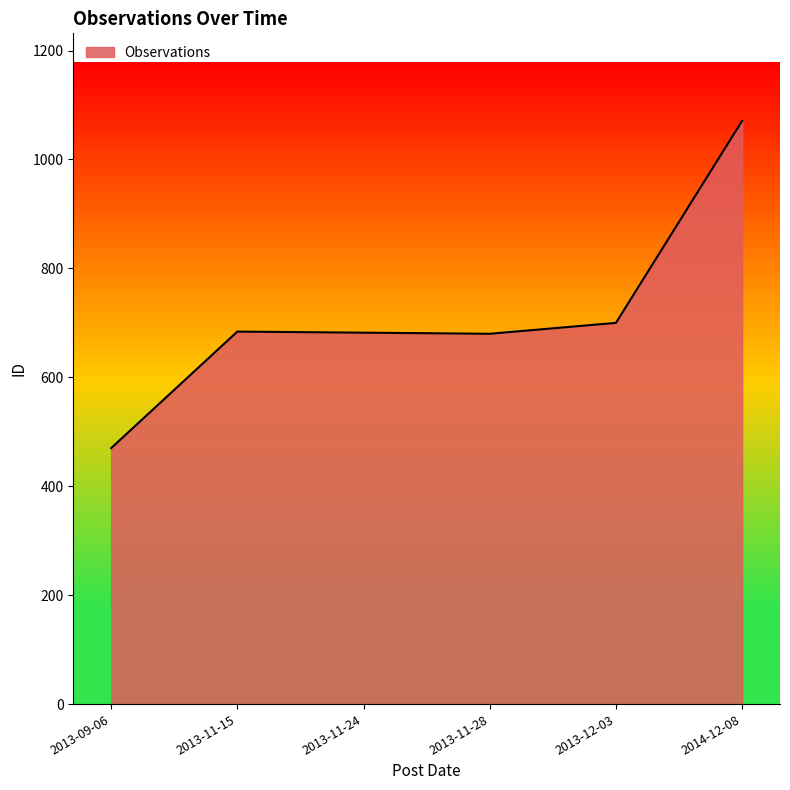

What is the sum of the values at 2013-11-28 and 2013-11-24?

1362